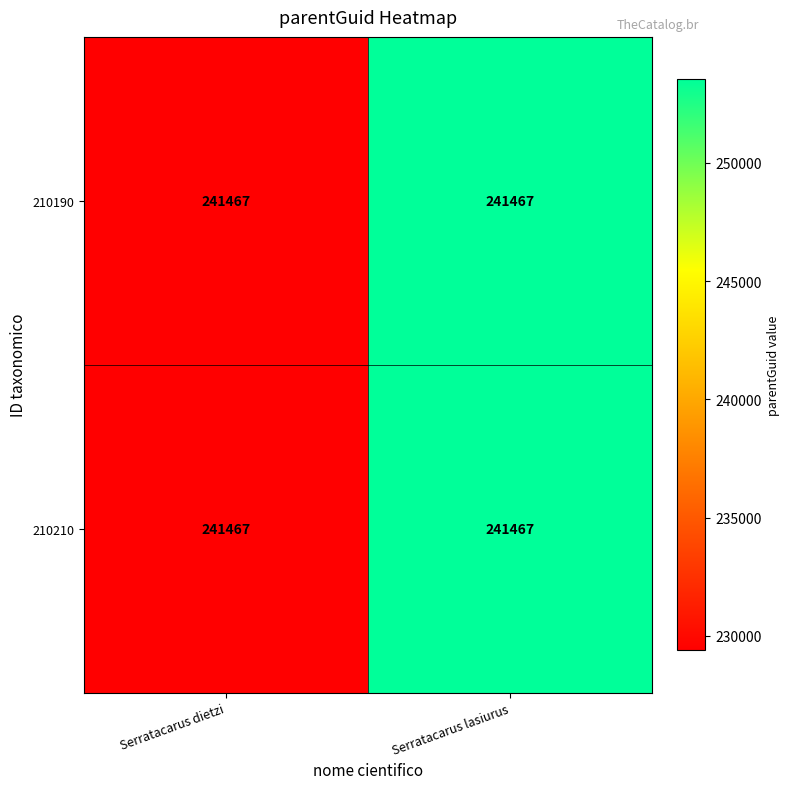

True or false: 210190 has a value of 70040.6 at Serratacarus lasiurus.

False